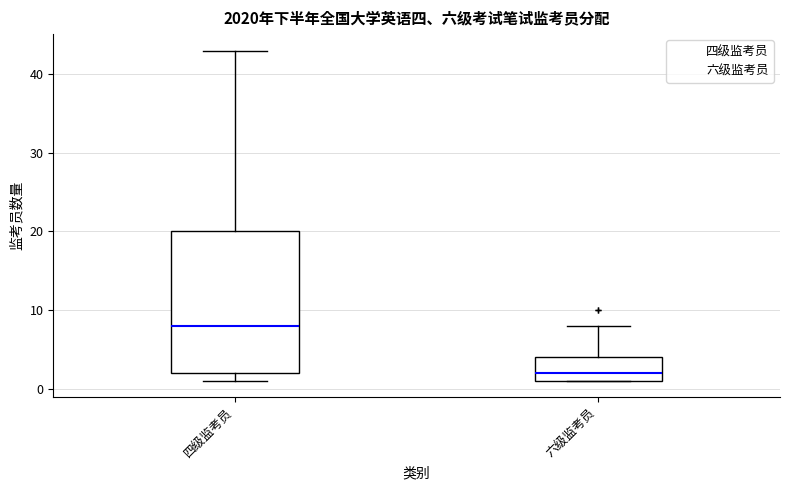

Which box has the highest median line?

四级监考员